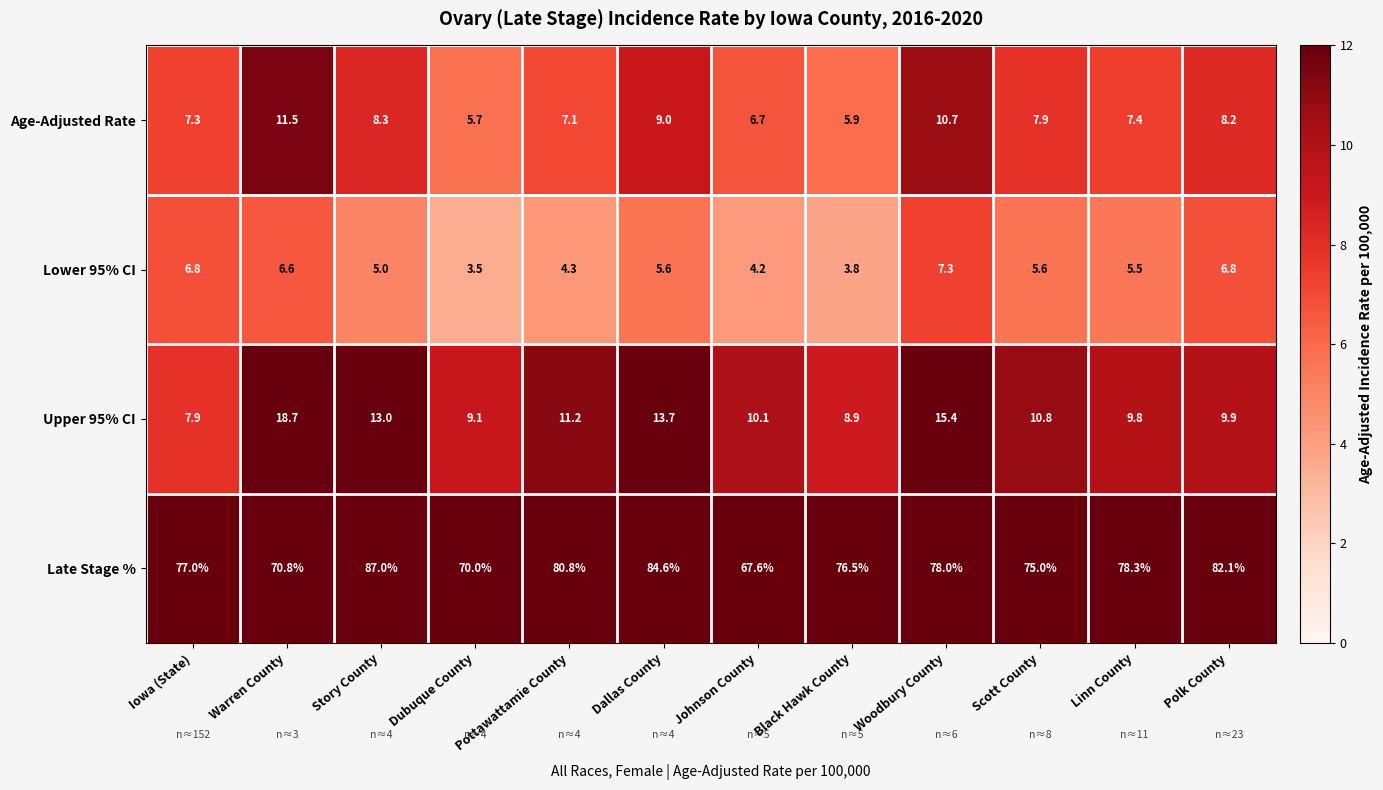

Which series has the largest range (max minus min)?

Late Stage %